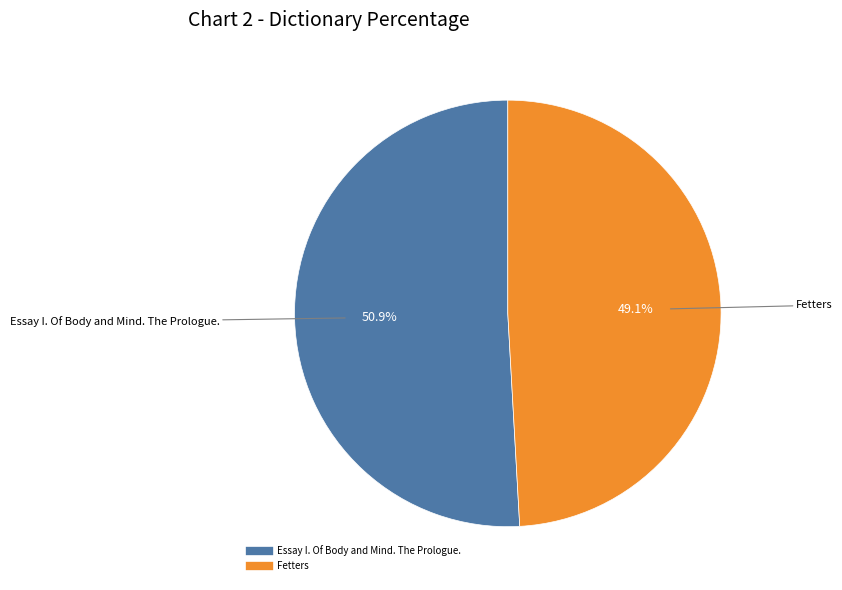

How many slices are in this pie chart?

2